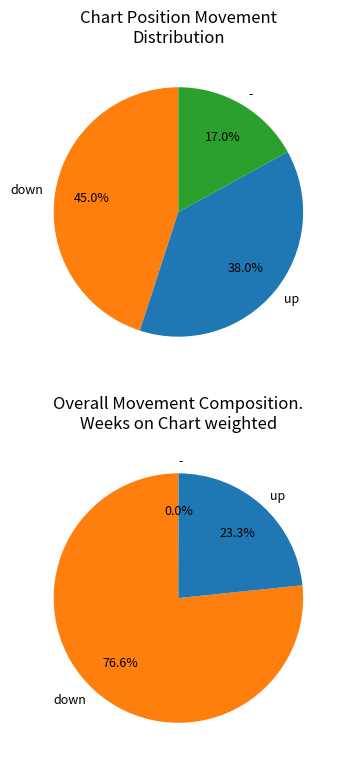

The down slice represents 31% of the pie. True or false?

False